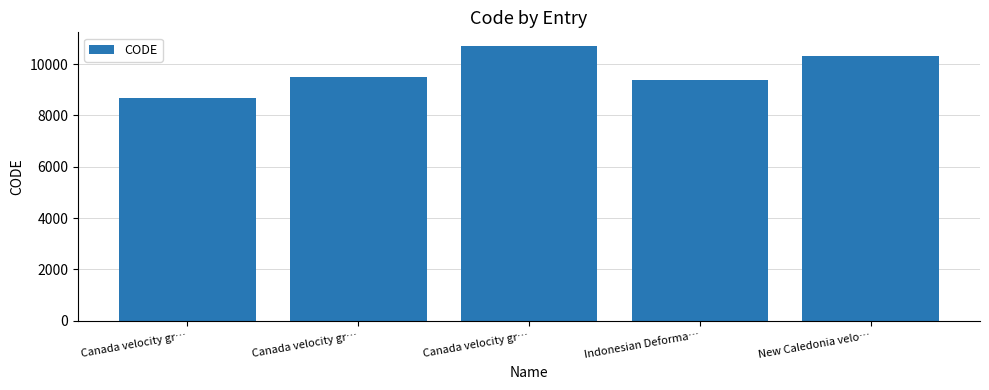

Approximately how many times larger is the value at Canada velocity gr… compared to Indonesian Deforma…?

1.1